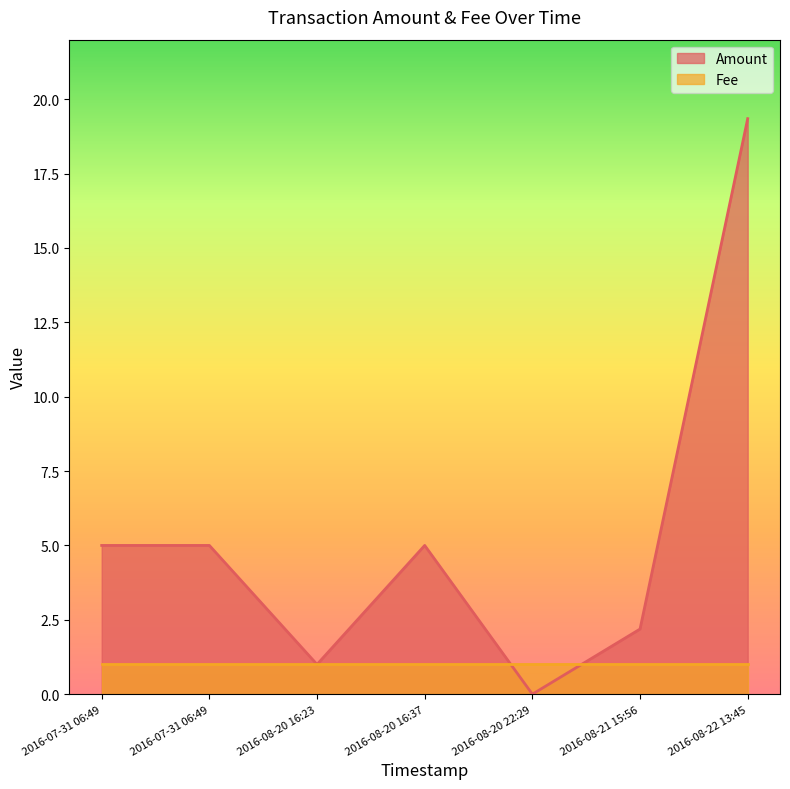

At which category is the sum across all series the highest?

2016-08-22 13:45